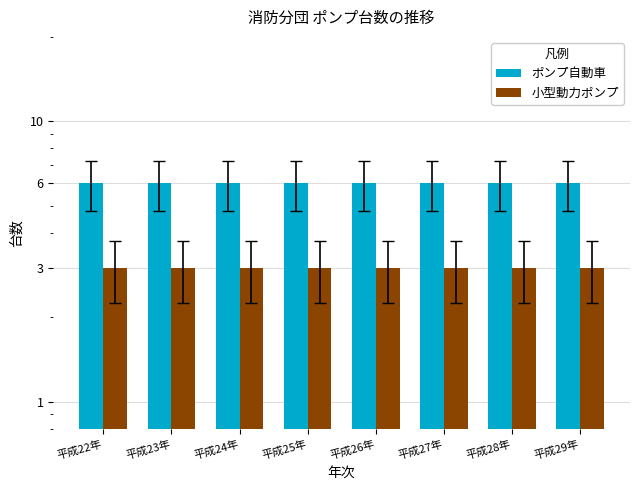

What is the maximum value for 小型動力ポンプ?

3